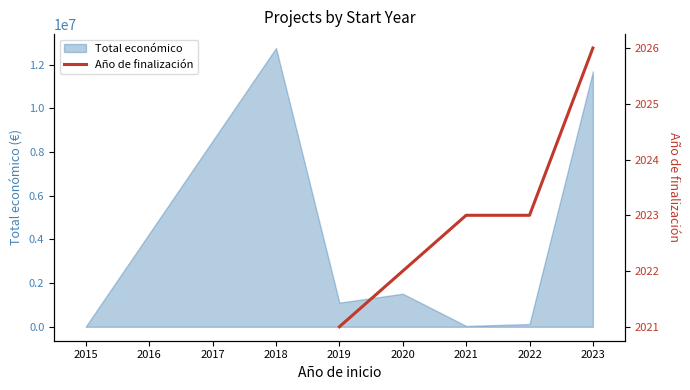

How many lines are shown in the chart?

1